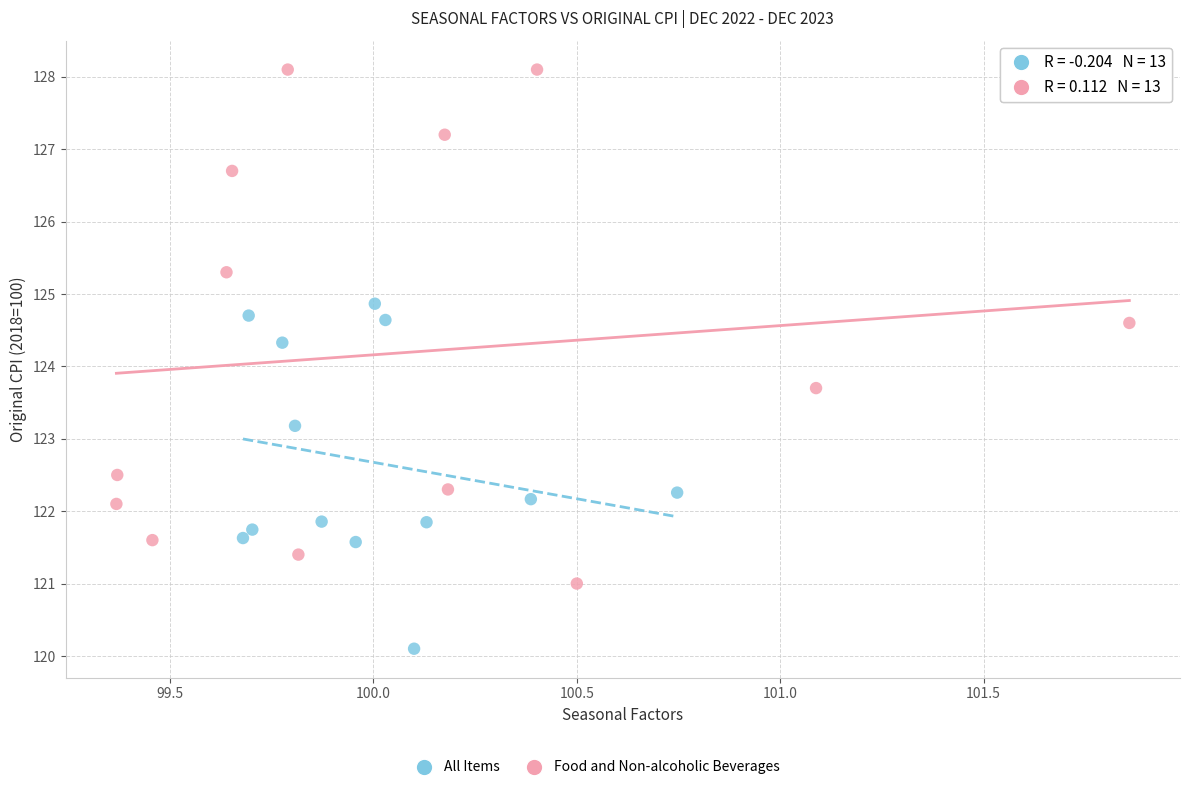

Which series reaches the maximum Y coordinate?

Food and Non-alcoholic Beverages